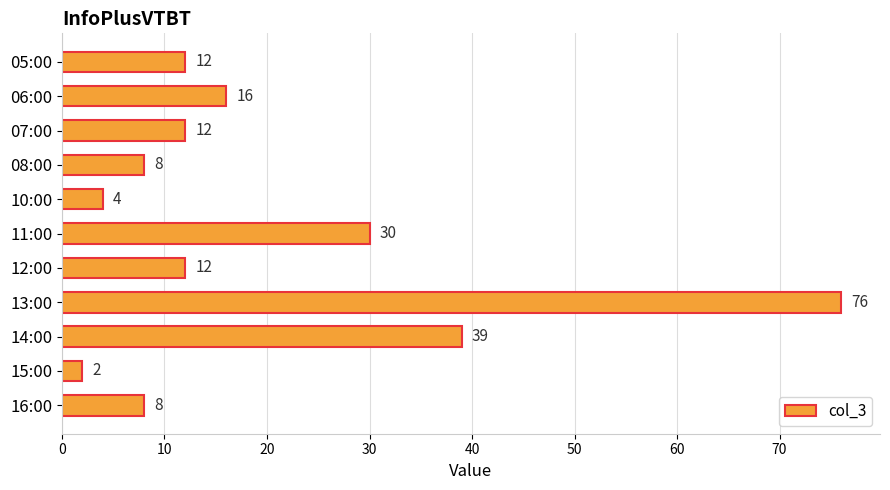

Reading top to bottom, transcribe all the data shown in this chart.

05:00=12	06:00=16	07:00=12	08:00=8	10:00=4	11:00=30	12:00=12	13:00=76	14:00=39	15:00=2	16:00=8